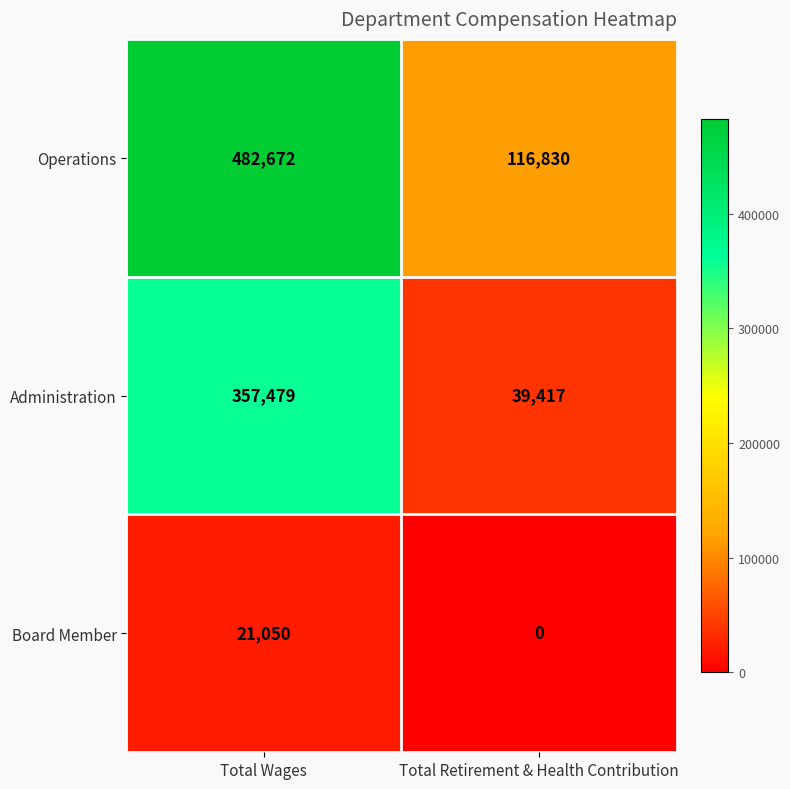

Read the Administration value at Total Retirement & Health Contribution, to the nearest 50.

39400